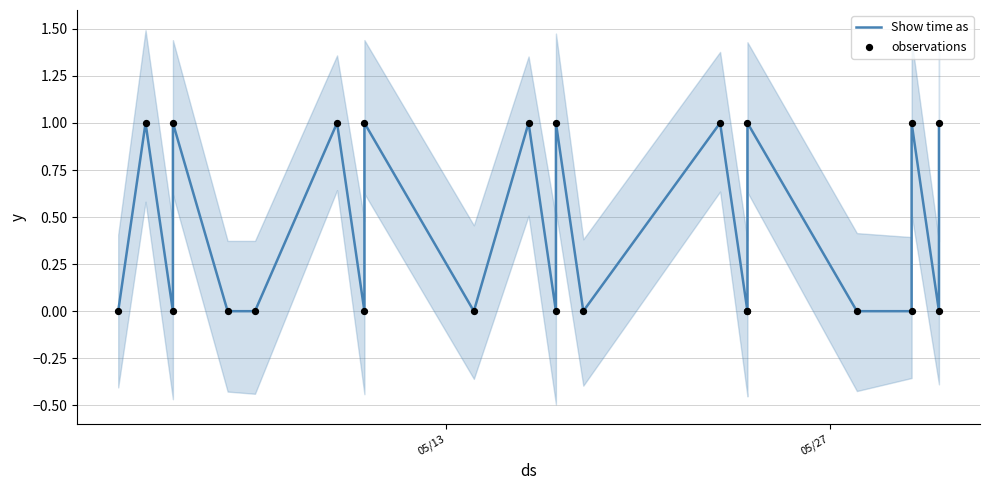

Which series has the largest total across all categories?

Show time as